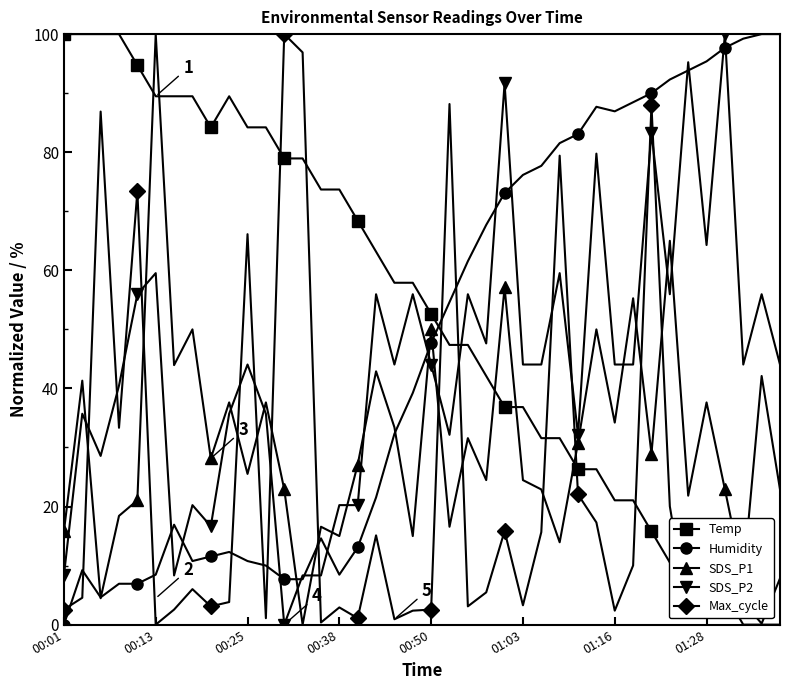

After their last crossing, which series has the higher values: SDS_P1 or SDS_P2?

SDS_P2